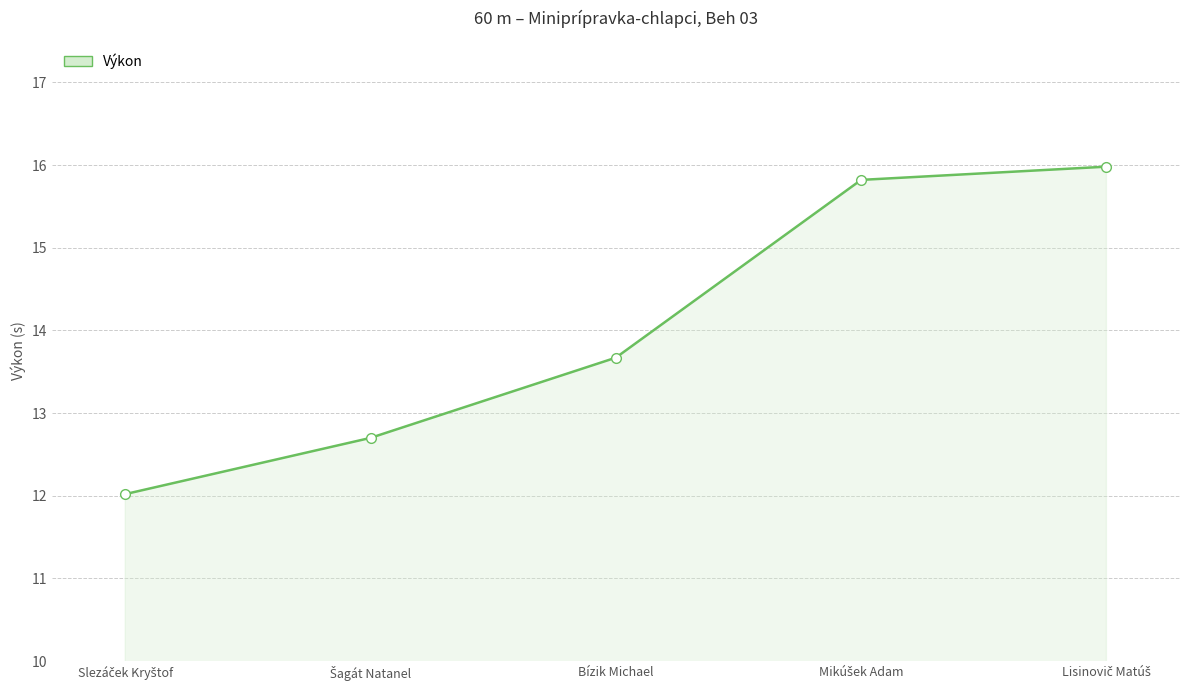

Count the number of values greater than 13.

3